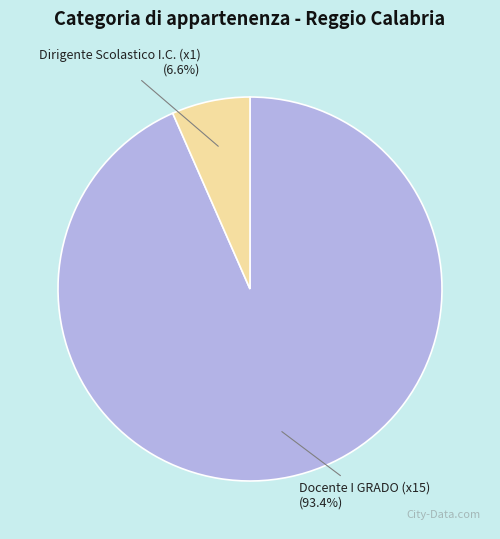

Does any single category account for the majority?

Yes